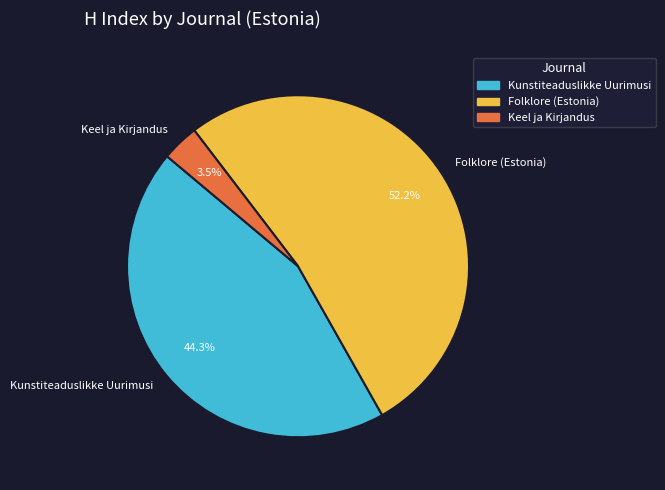

Which category has the biggest portion of the pie?

Folklore (Estonia)